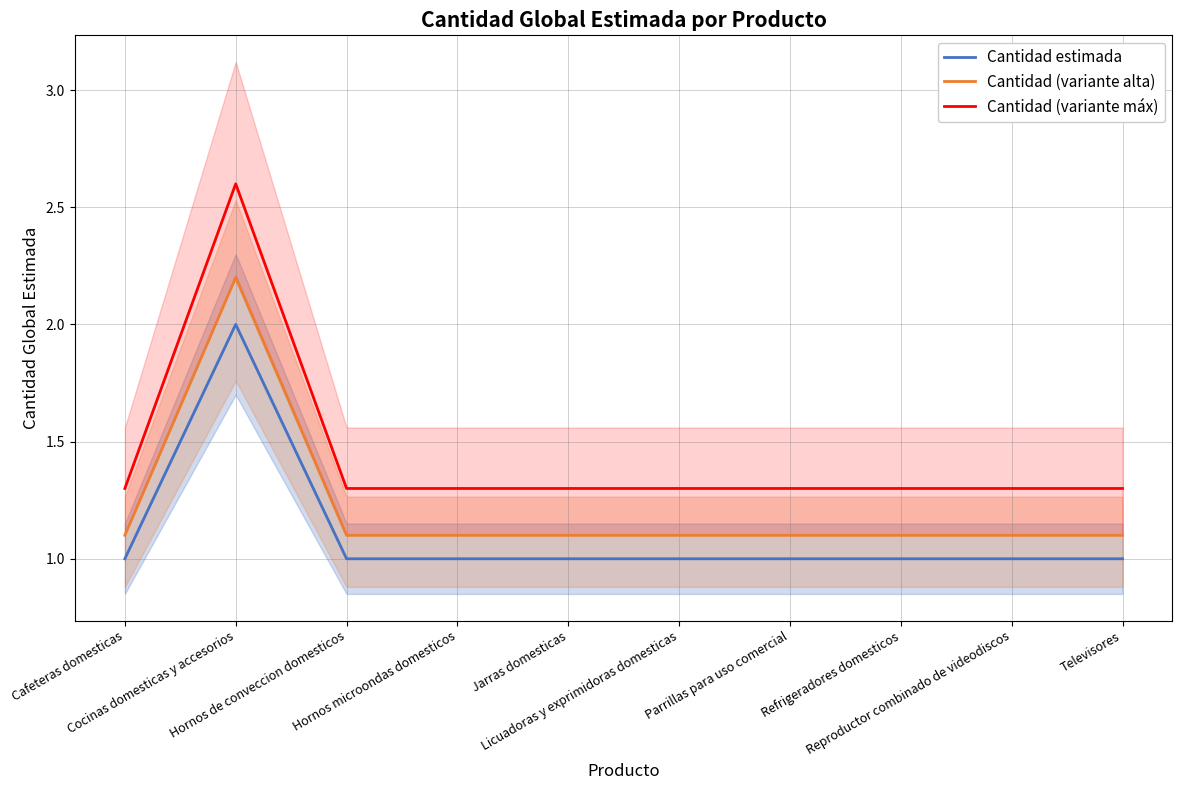

Rank the series by their maximum value, from highest to lowest.

Cantidad (variante máx), Cantidad (variante alta), Cantidad estimada